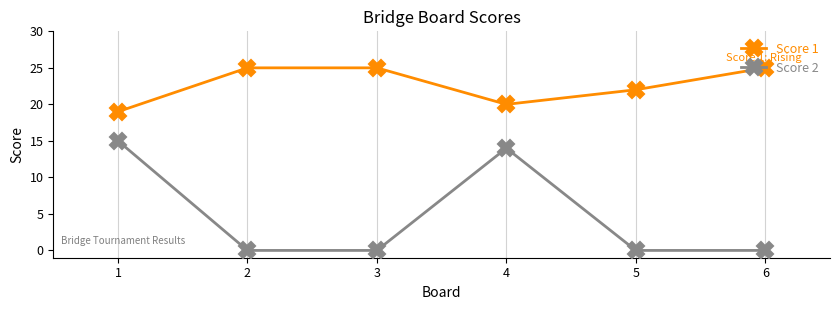

Which series has the largest total across all categories?

Score 1